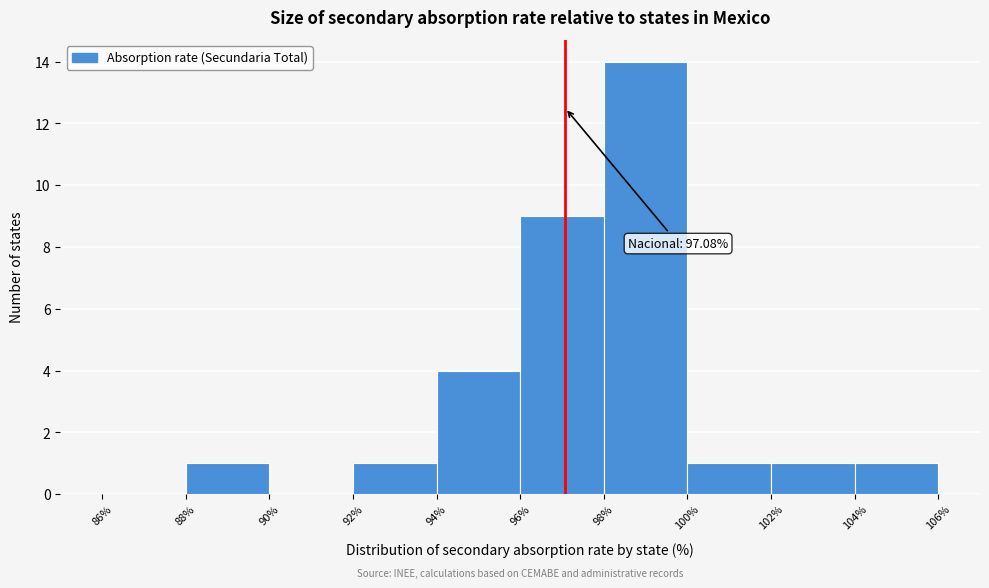

Which range on the x-axis has the tallest bar?

98% to 100%